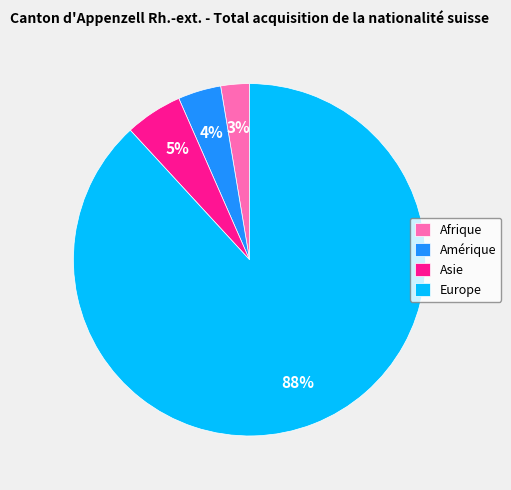

Count the number of slices in the pie.

4